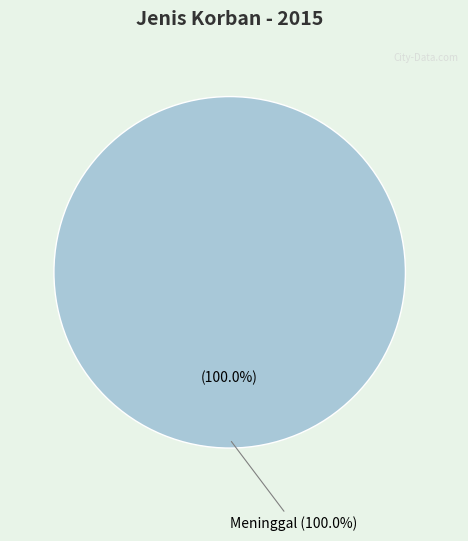

To the nearest percent, what portion does Meninggal represent?

100%